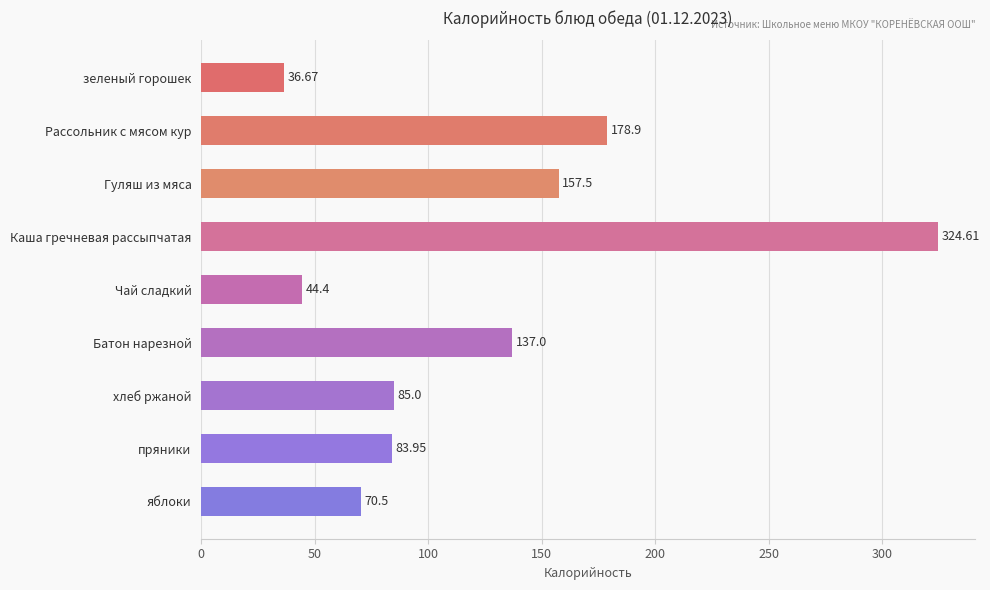

What is the average value?

124.3